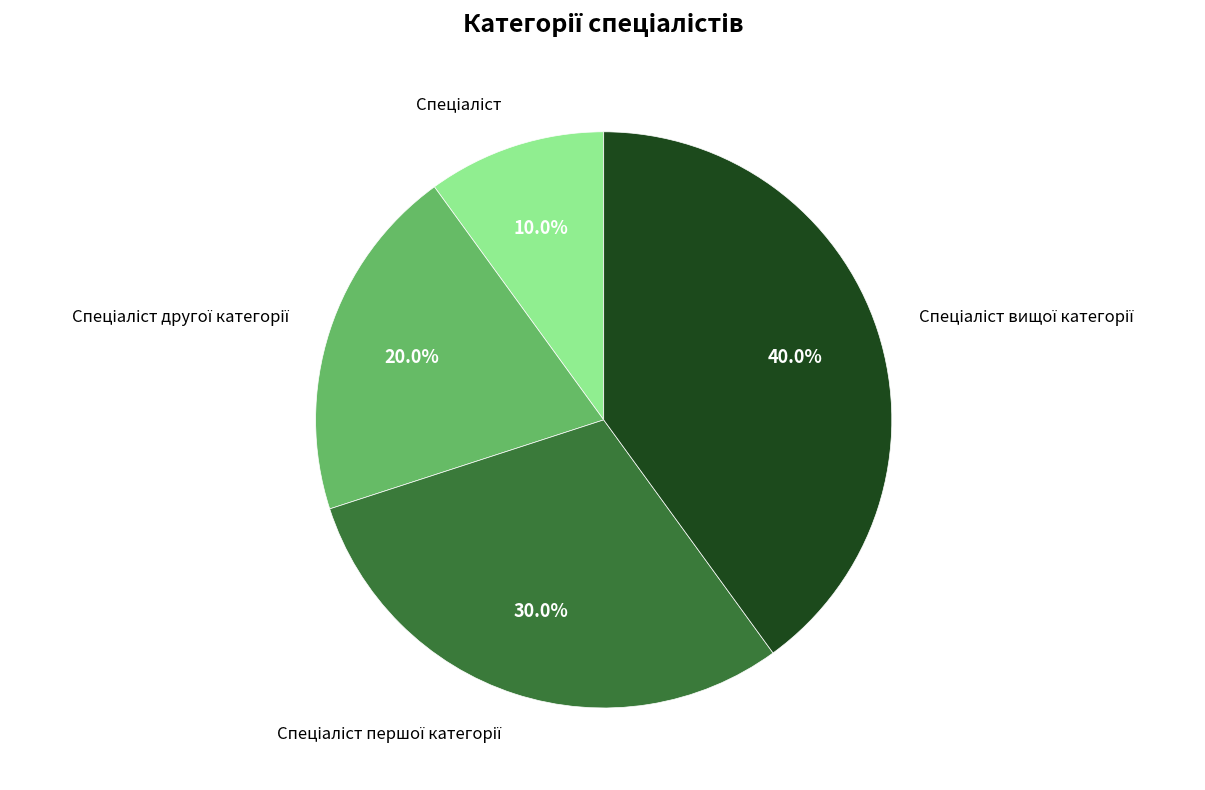

To the nearest percent, what is the average slice percentage?

25%